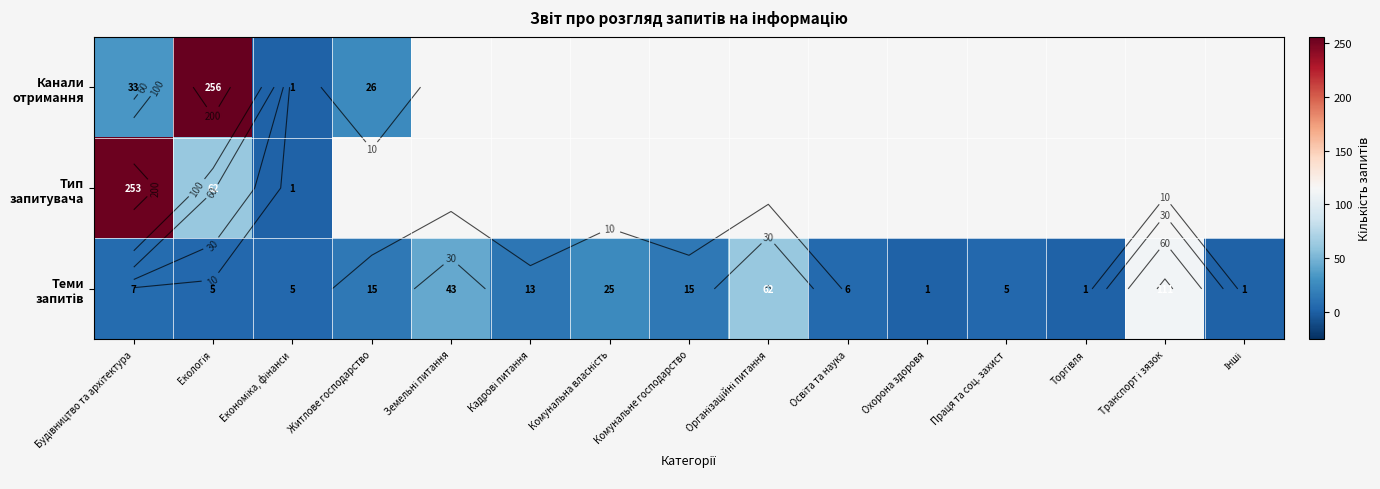

Read the Тип запитувача value at Будівництво та архітектура.

253.0